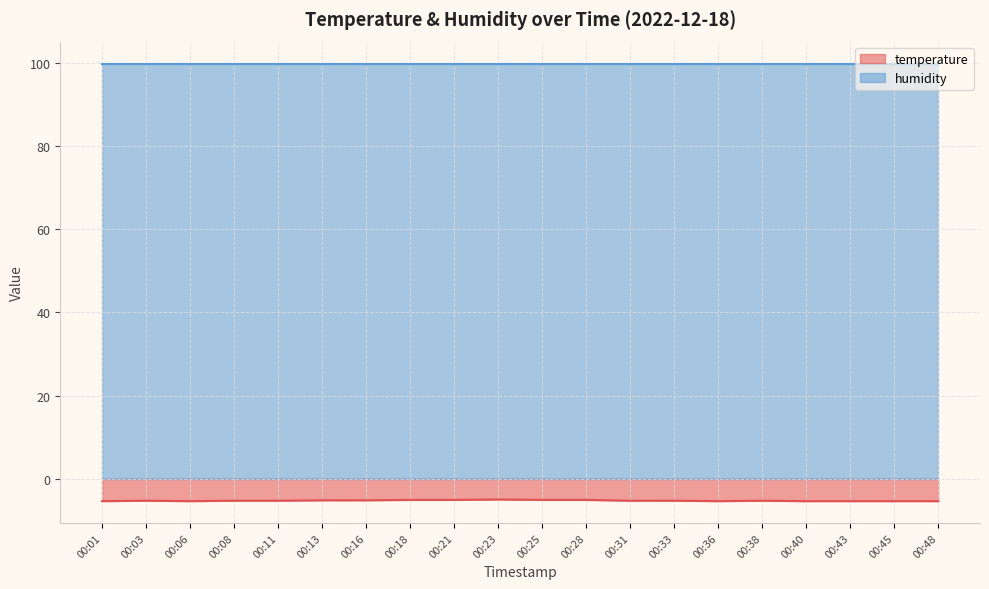

Where is the data nearest to the value -5?

00:23